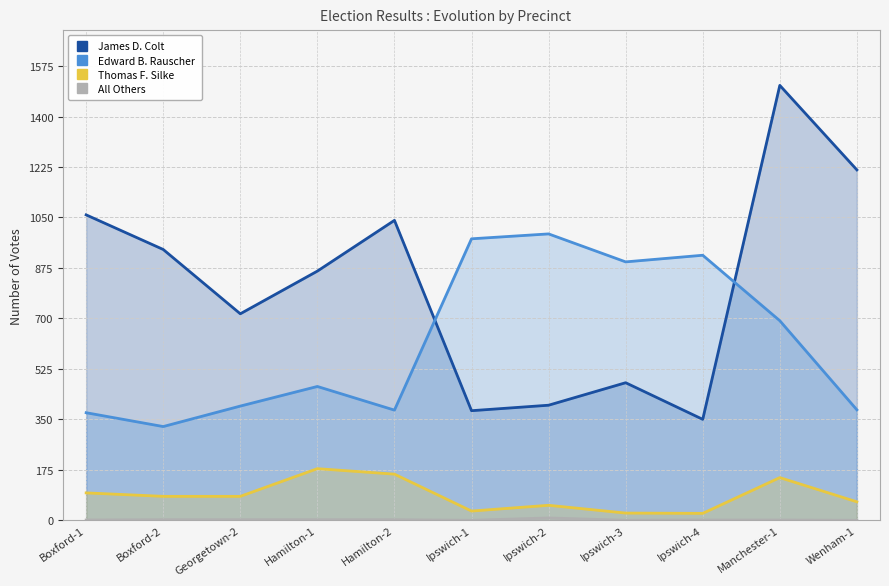

How many lines are shown in the chart?

4